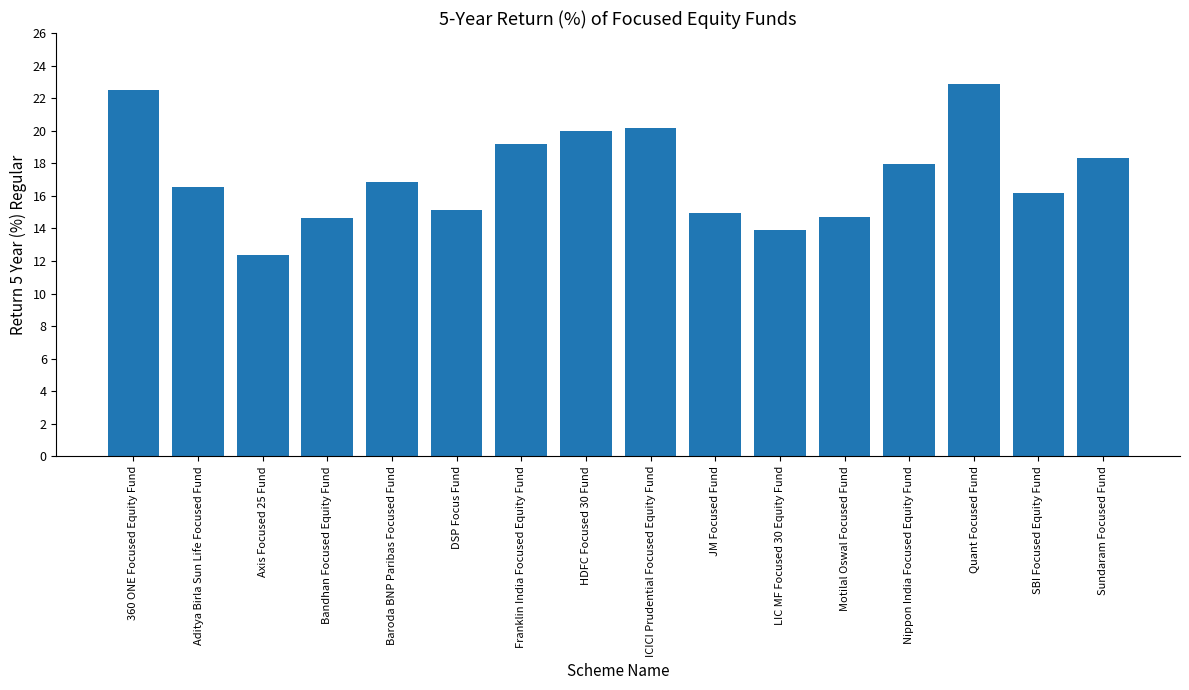

What is the label of the 13th bar from the right?

Bandhan Focused Equity Fund